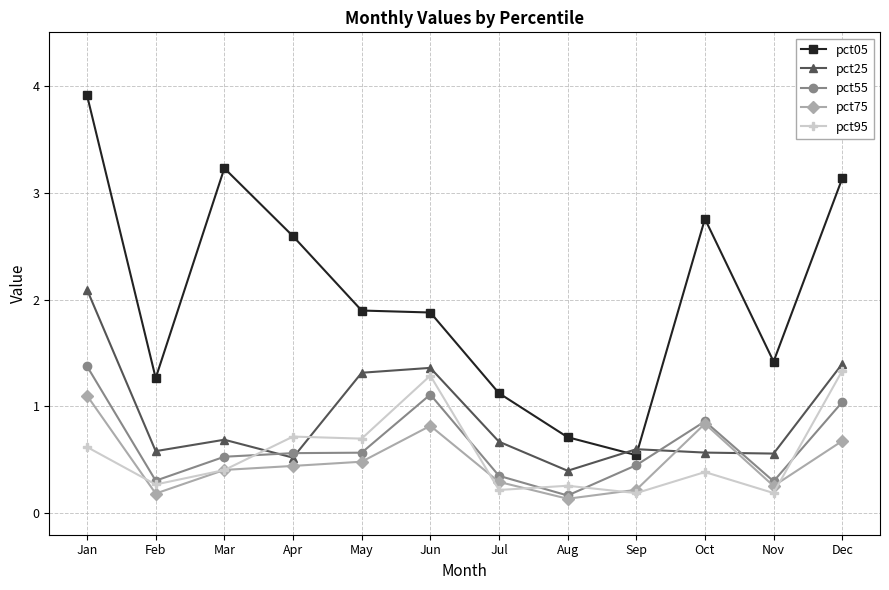

In pct75, how many points are higher than both neighbors (excluding endpoints)?

2